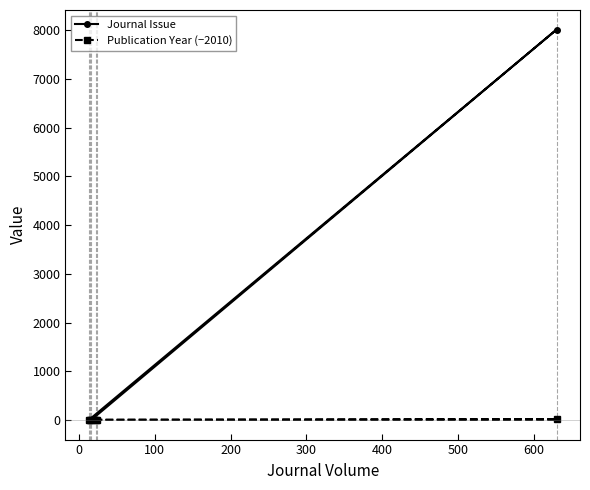

Reading right to left, what are all the values shown in this chart?

Journal Issue: 10	2	8015	1	3	9
Publication Year (−2010): 11	6	14	5	8	12